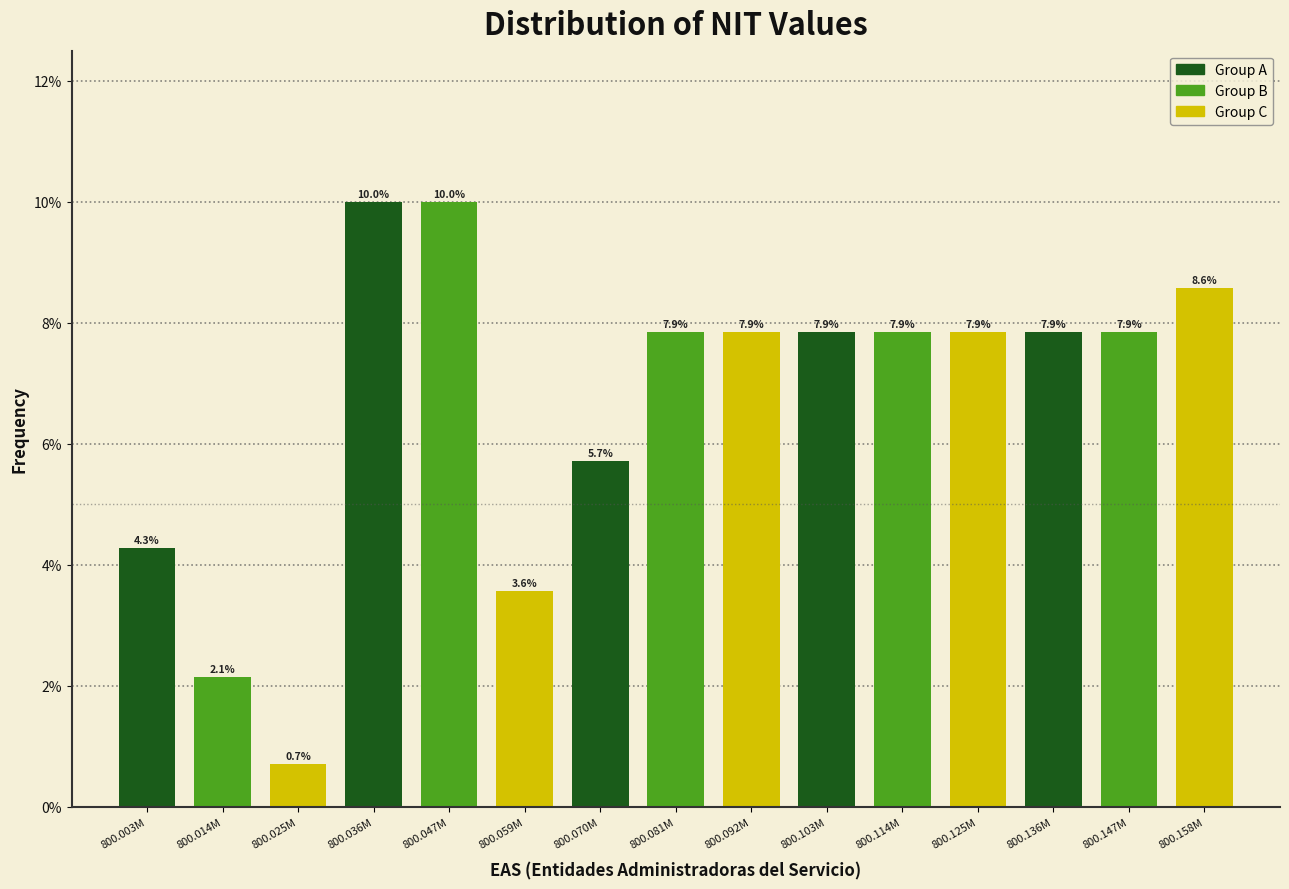

Reading left to right, extract all data points from this chart.

4.3	2.1	0.7	10.0	10.0	3.6	5.7	7.9	7.9	7.9	7.9	7.9	7.9	7.9	8.6